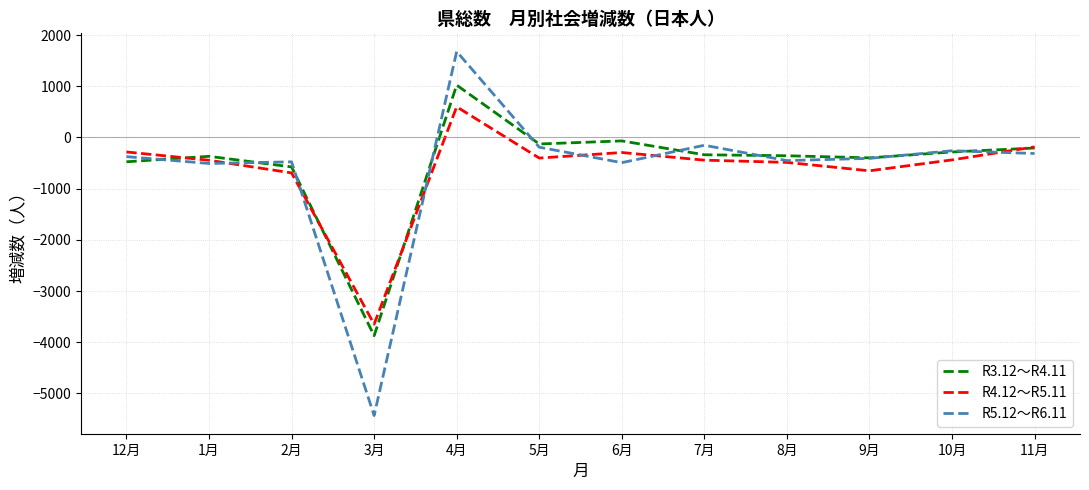

Between 3月 and 11月, which series saw the biggest shift?

R5.12～R6.11